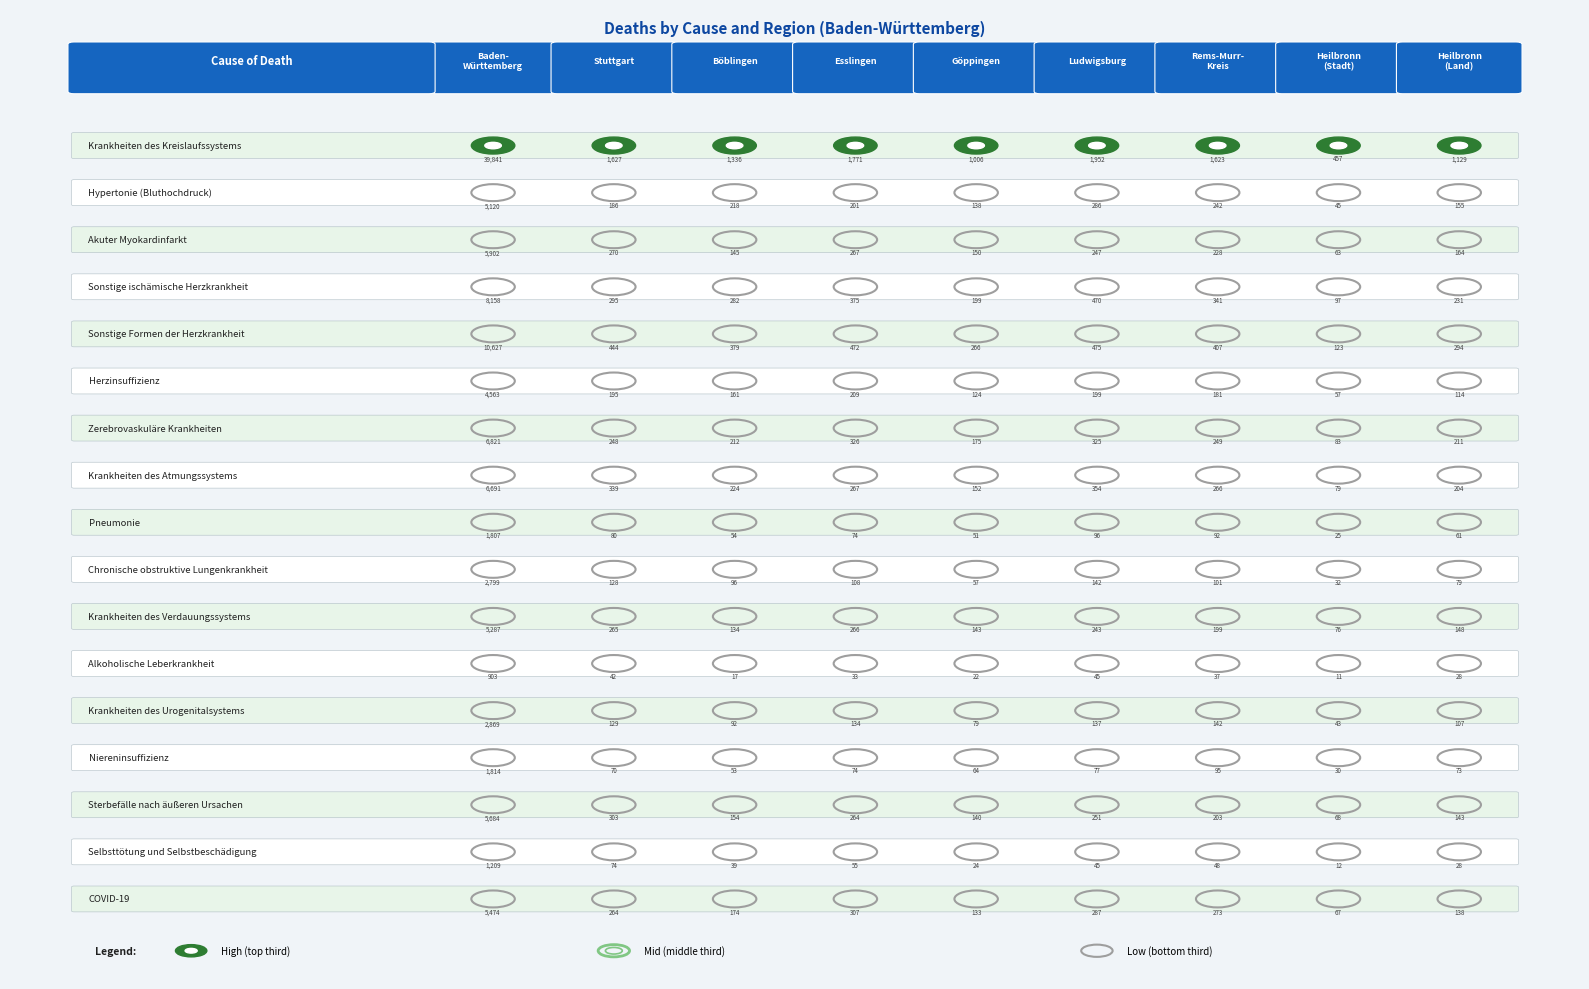

What value does the Sterbefälle nach äußeren Ursachen series have at Krankheiten des Kreislaufssystems?

5684